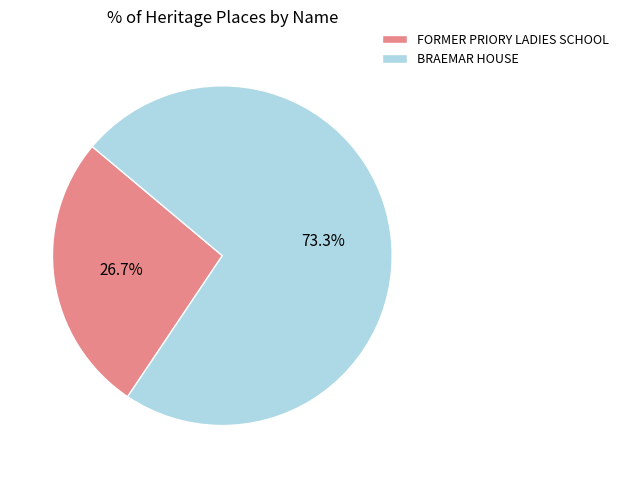

Is it true that BRAEMAR HOUSE is 62% of the pie?

False